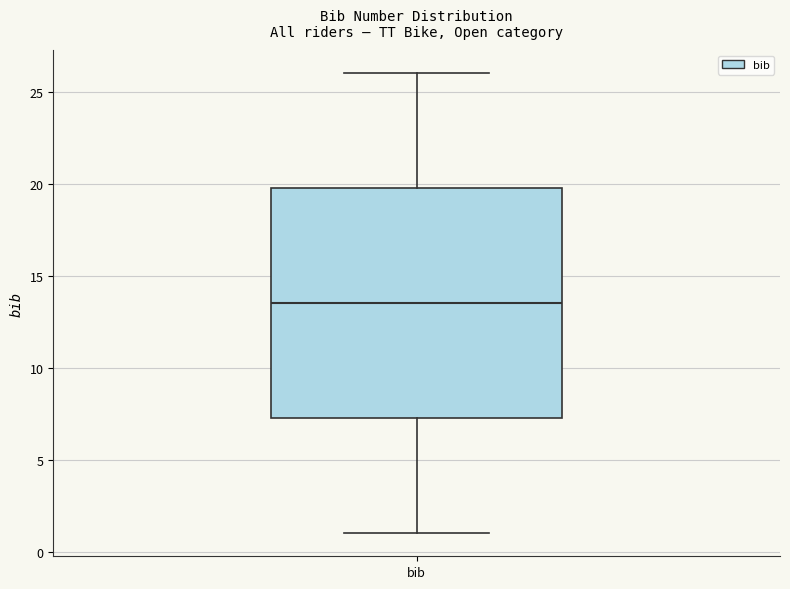

Where does the upper whisker of the box for bib end on the y-axis? The values are not printed on the chart, so give them approximately, as read against the axis.

26.0